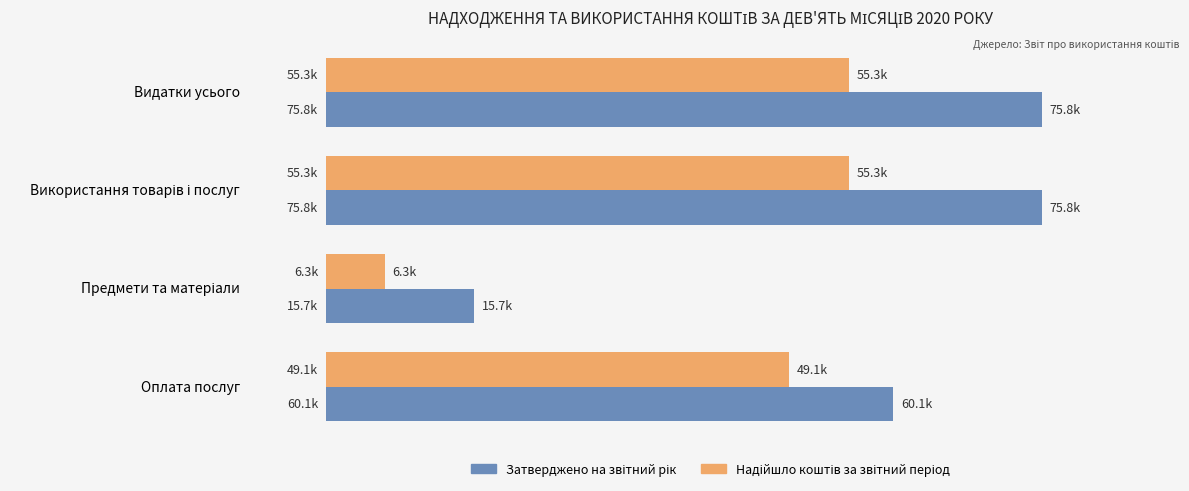

Which series has the largest total across all categories?

Затверджено на звітний рік